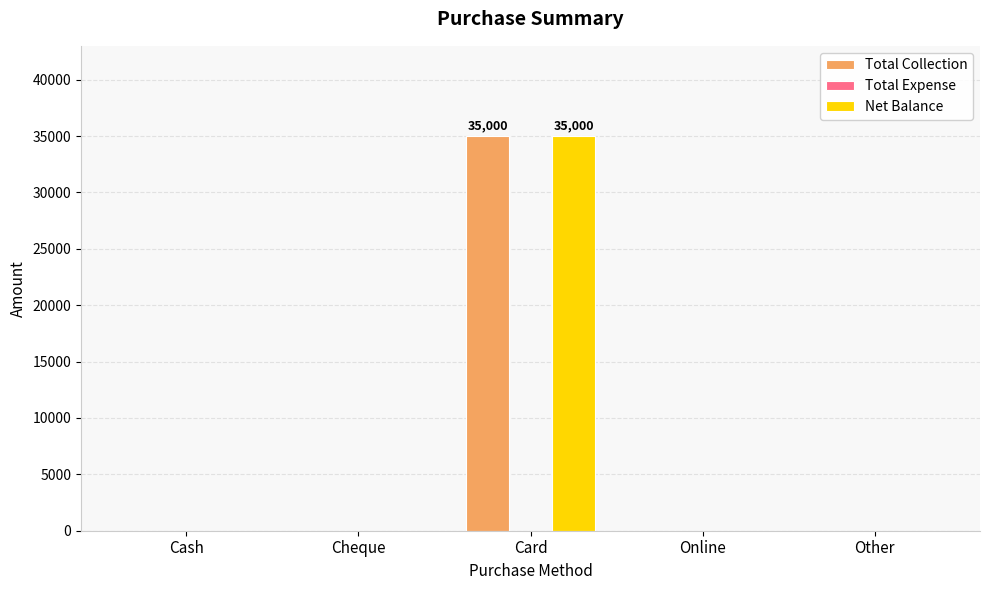

The Total Collection series shows 0 at Online. True or false?

True